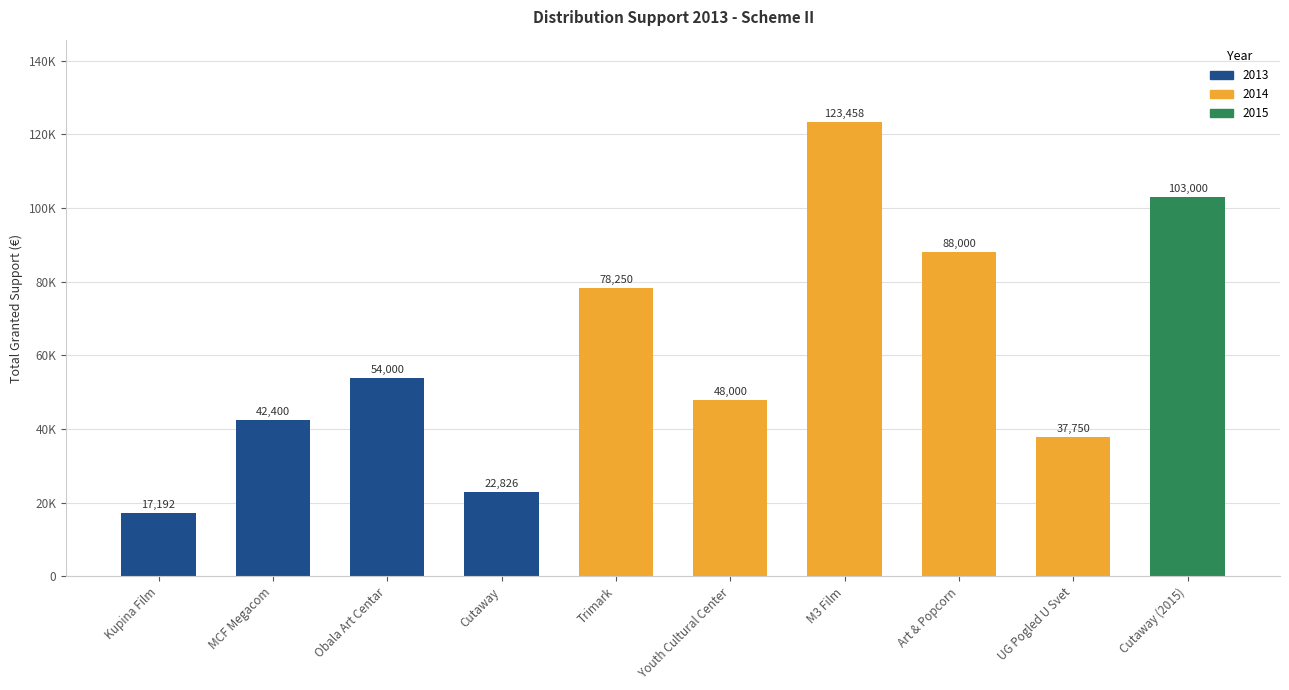

What is the difference between the maximum and second lowest values?

100632